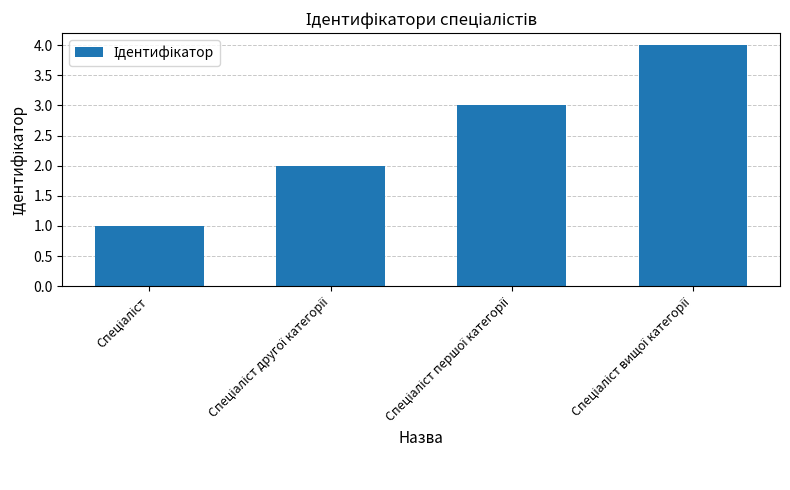

Reading left to right, extract all data points from this chart.

1	2	3	4